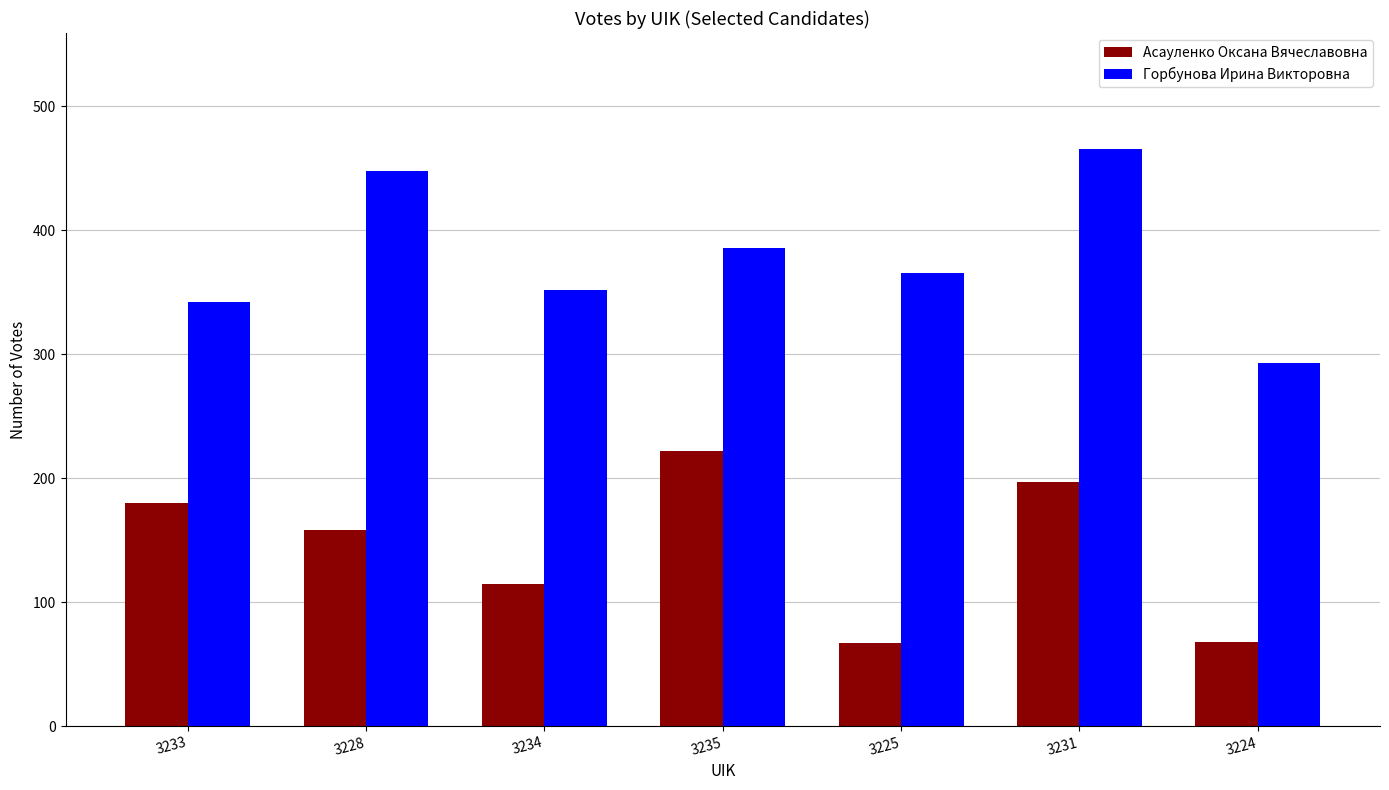

How many values in the Асауленко Оксана Вячеславовна series are below 158?

3